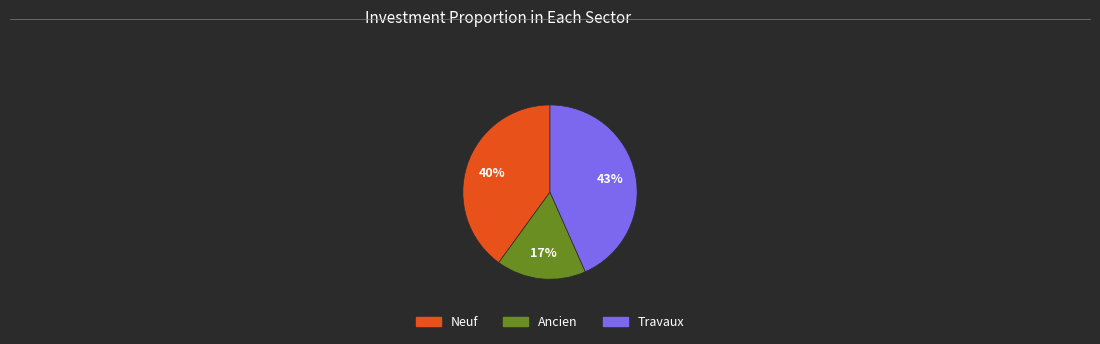

Does any single category account for the majority?

No